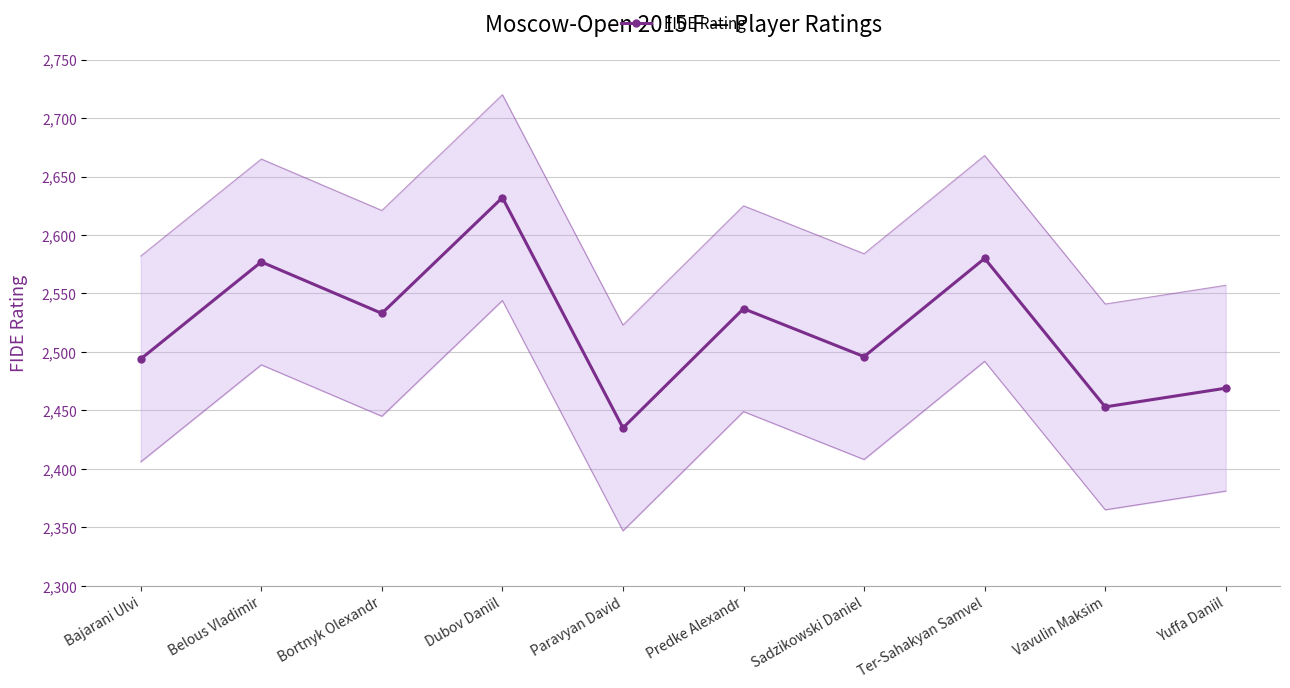

List the labels in order of value, smallest first.

Paravyan David, Vavulin Maksim, Yuffa Daniil, Bajarani Ulvi, Sadzikowski Daniel, Bortnyk Olexandr, Predke Alexandr, Belous Vladimir, Ter-Sahakyan Samvel, Dubov Daniil